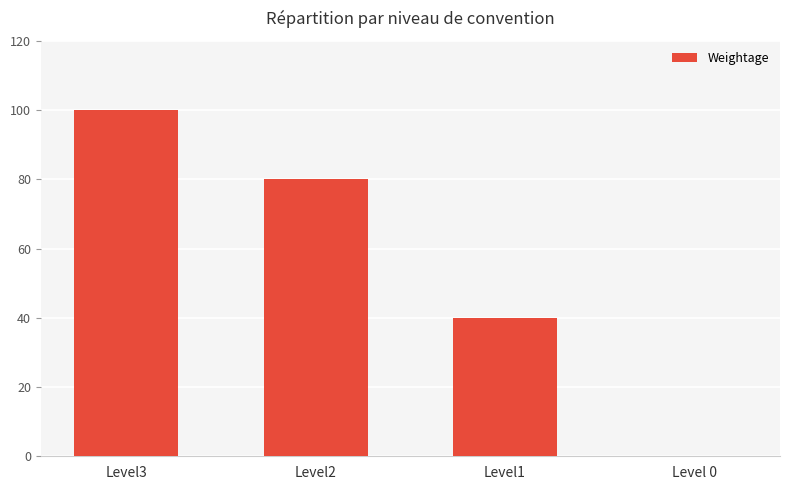

Reading left to right, extract all data points from this chart.

100	80	40	0